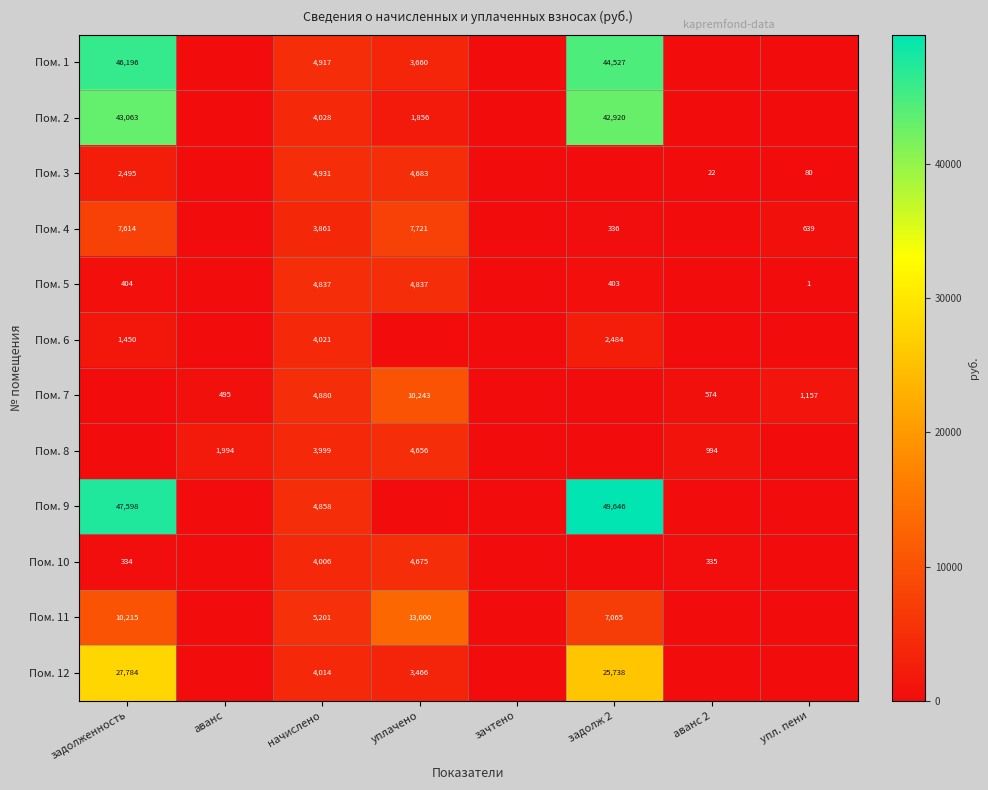

Between уплачено and упл. пени, which is larger?

уплачено